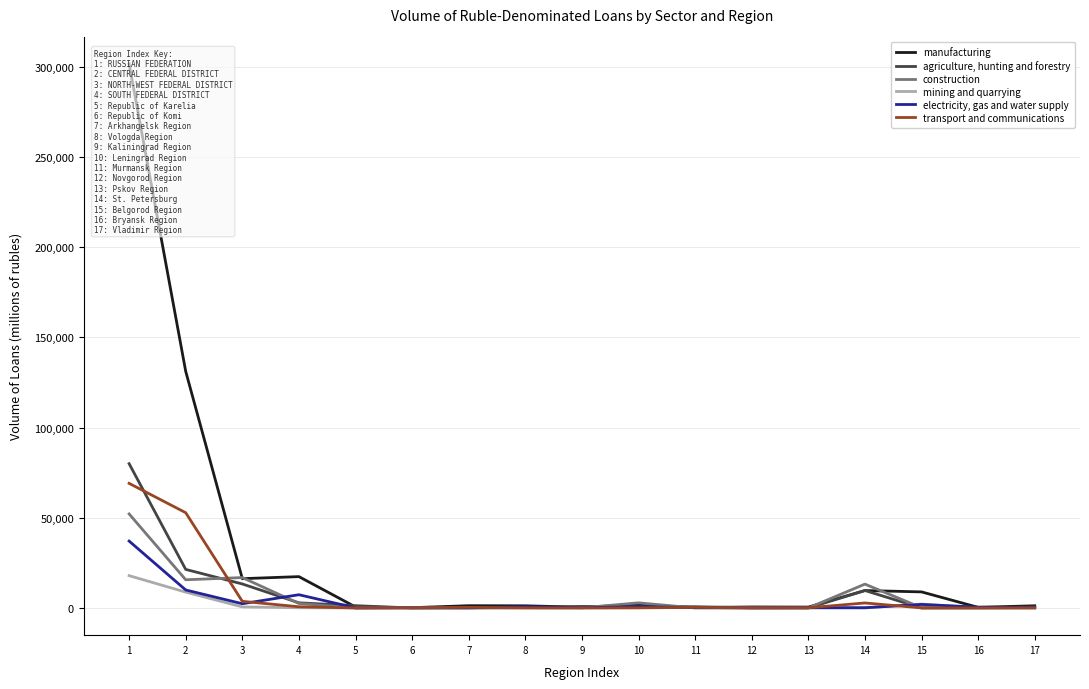

At how many categories does at least one series exceed 289646?

1